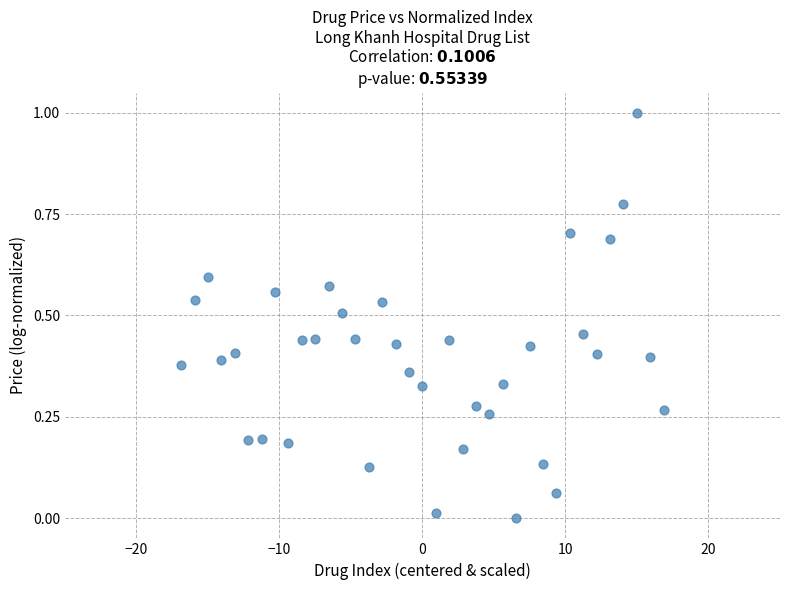

What is the range of X values (max minus min)?

33.7